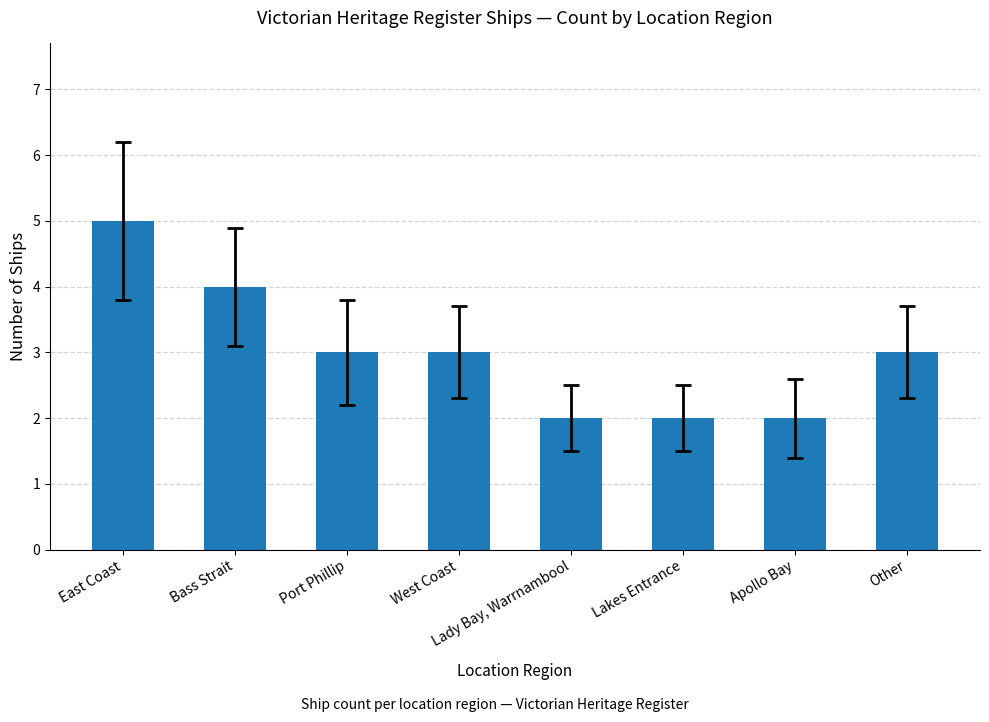

How many series are shown in this chart?

1